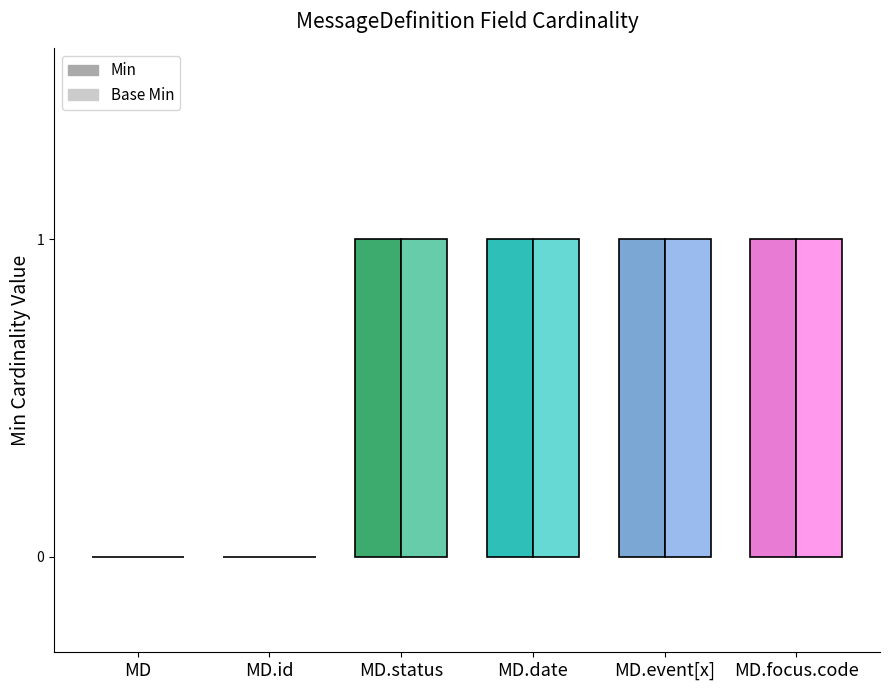

The value of Min at MD.event[x] is 1. True or false?

True